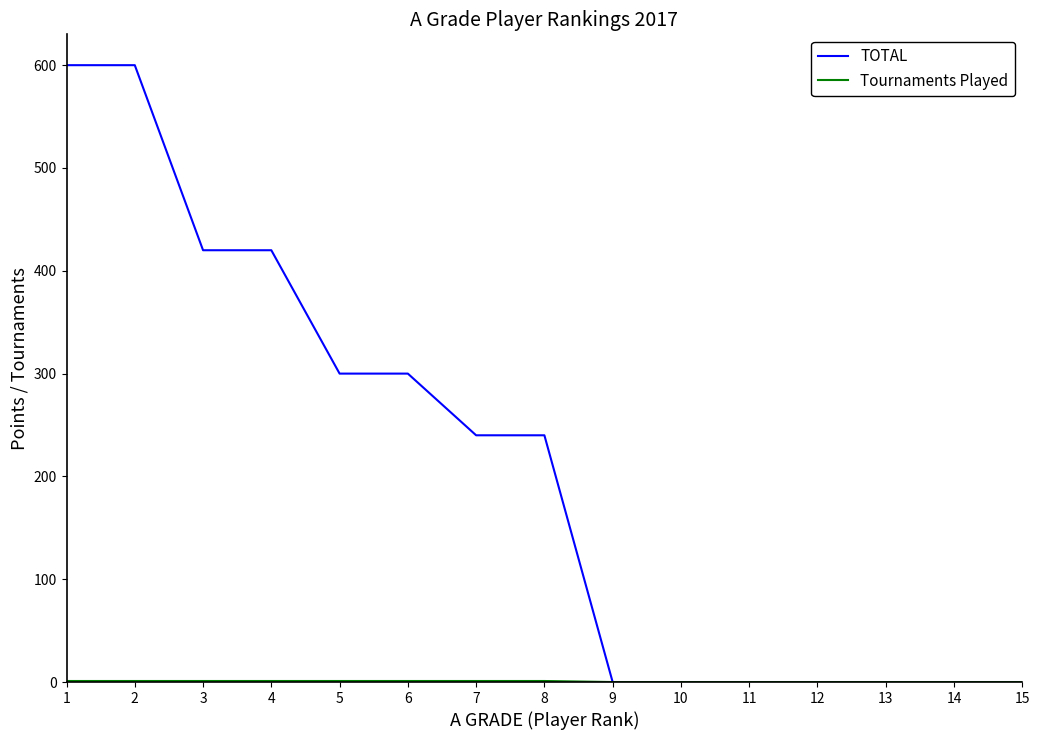

What is the maximum value shown in the chart?

600